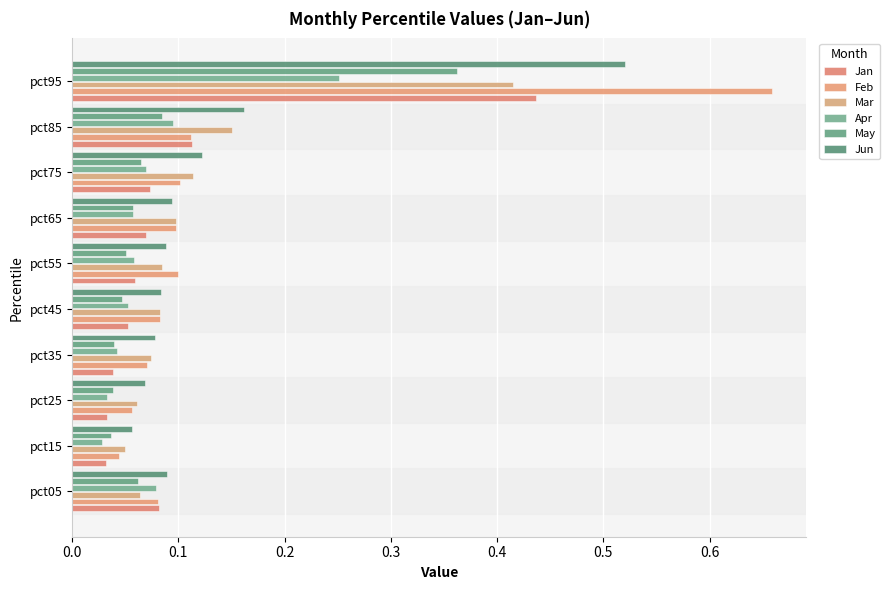

What position from the left is 0.4?

5